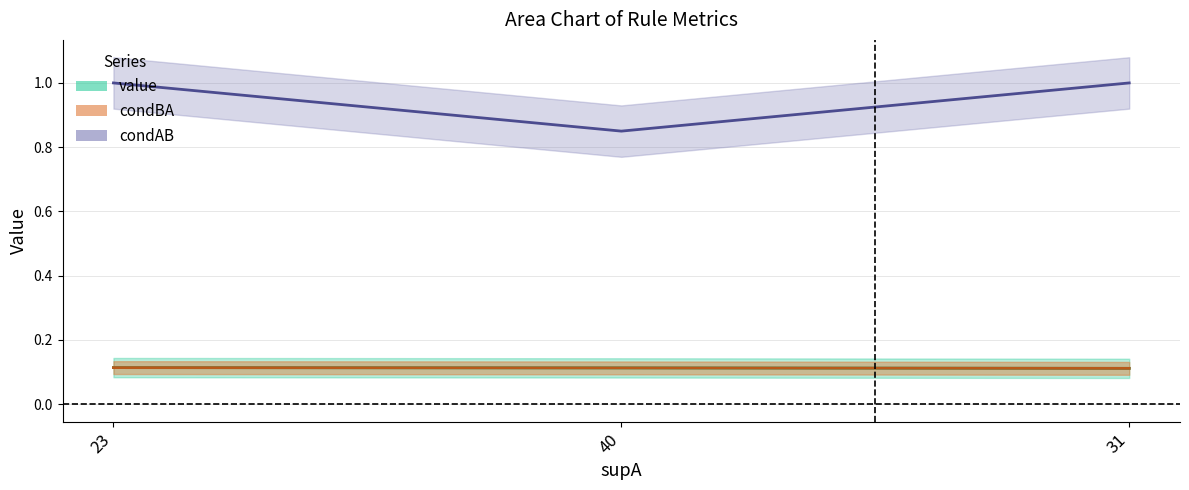

Which series changed the most between 40 and 31?

condAB